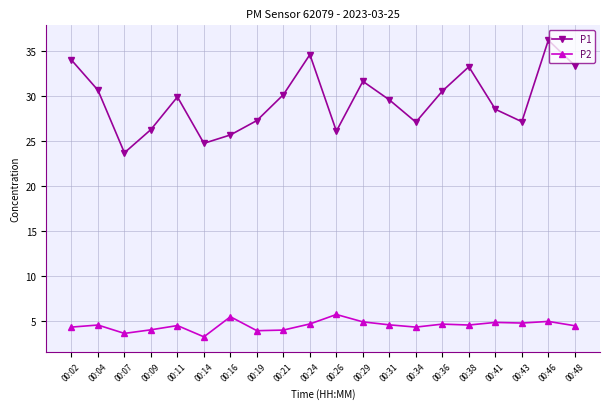

Rank the series by their average value, from lowest to highest.

P2, P1